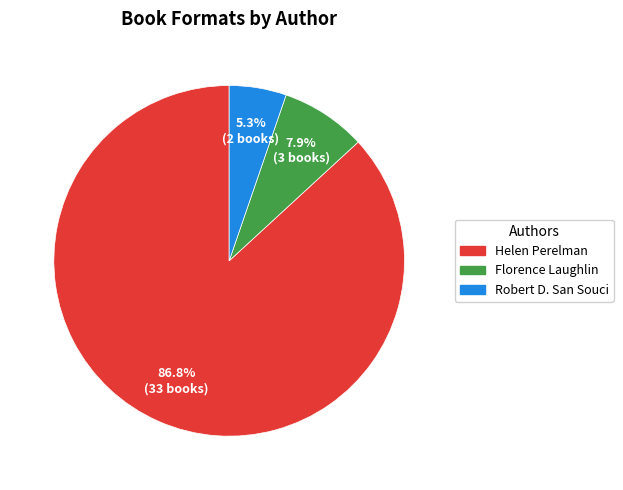

Is there a majority slice in this chart?

Yes